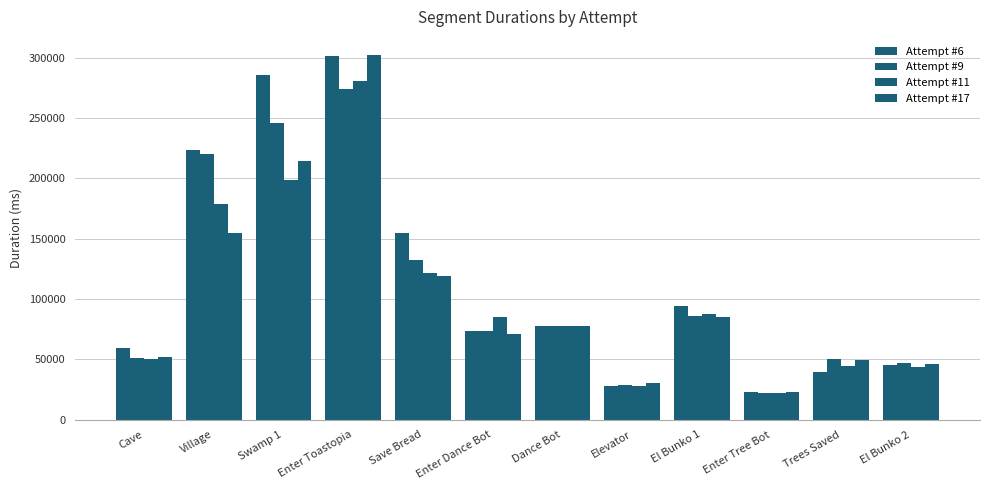

How many bars are there in total?

48